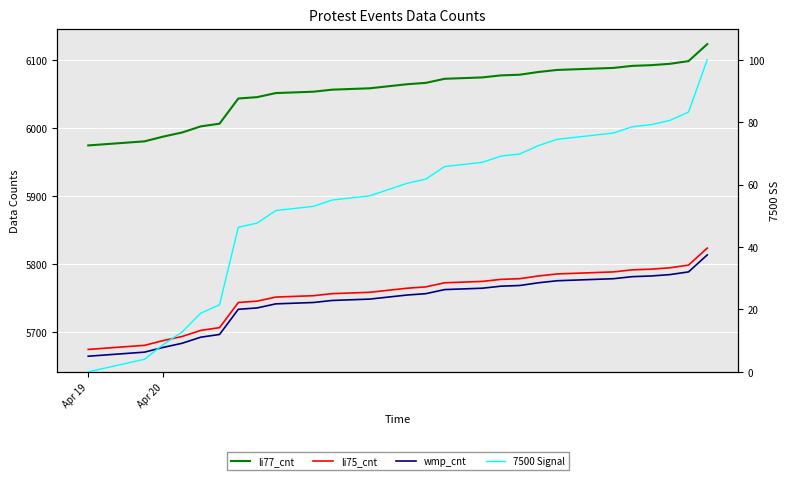

Reading left to right, what are all the values shown in this chart?

li77_cnt: 5974.0	5976.0	5978.0	5980.0	5987.0	5993.0	6002.0	6006.0	6043.0	6045.0	6051.0	6052.0	6053.0	6056.0	6057.0	6058.0	6061.0	6064.0	6066.0	6072.0	6073.0	6074.0	6077.0	6078.0	6082.0	6085.0	6086.0	6087.0	6088.0	6091.0	6092.0	6094.0	6098.0	6123.0
li75_cnt: 5674.0	5676.0	5678.0	5680.0	5687.0	5693.0	5702.0	5706.0	5743.0	5745.0	5751.0	5752.0	5753.0	5756.0	5757.0	5758.0	5761.0	5764.0	5766.0	5772.0	5773.0	5774.0	5777.0	5778.0	5782.0	5785.0	5786.0	5787.0	5788.0	5791.0	5792.0	5794.0	5798.0	5823.0
wmp_cnt: 5664.0	5666.0	5668.0	5670.0	5677.0	5683.0	5692.0	5696.0	5733.0	5735.0	5741.0	5742.0	5743.0	5746.0	5747.0	5748.0	5751.0	5754.0	5756.0	5762.0	5763.0	5764.0	5767.0	5768.0	5772.0	5775.0	5776.0	5777.0	5778.0	5781.0	5782.0	5784.0	5788.0	5813.0
7500 Signal: 0.0	1.3	2.7	4.0	8.7	12.8	18.8	21.5	46.3	47.7	51.7	52.3	53.0	55.0	55.7	56.4	58.4	60.4	61.7	65.8	66.4	67.1	69.1	69.8	72.5	74.5	75.2	75.8	76.5	78.5	79.2	80.5	83.2	100.0